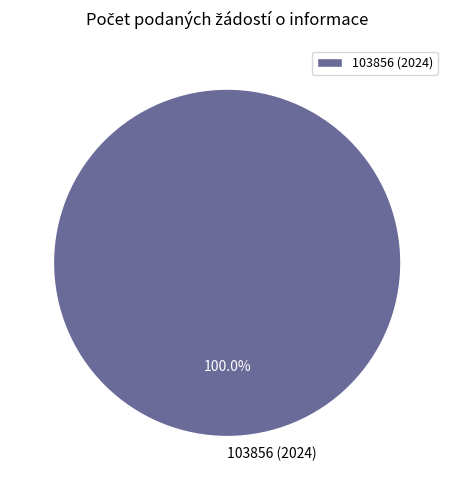

Does any single category account for the majority?

Yes